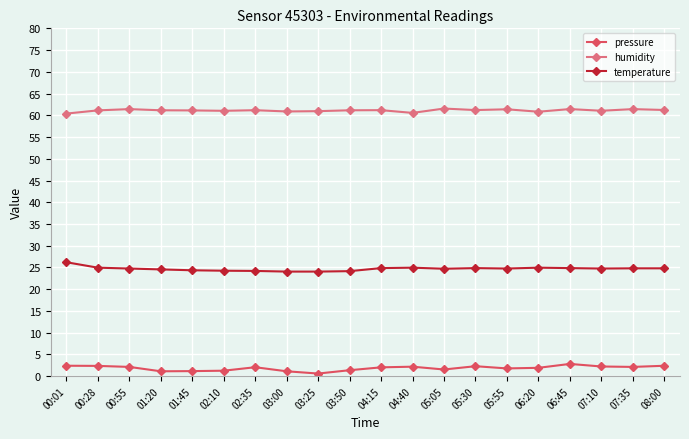

What is the difference between the highest and lowest values at 00:28?

58.8